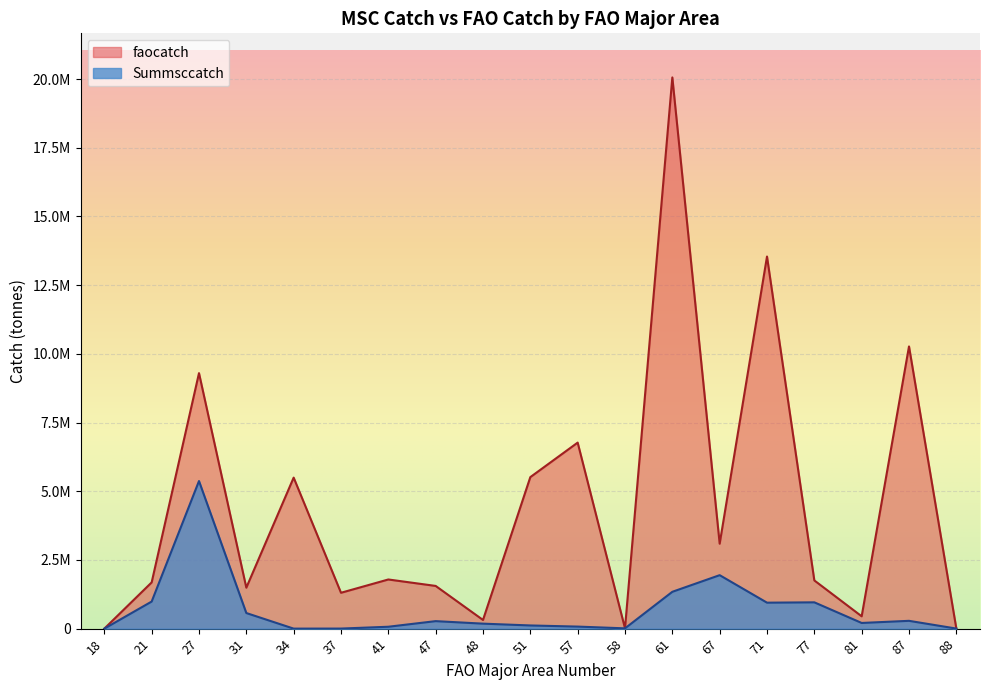

Which label corresponds to the smallest value in the chart?

18